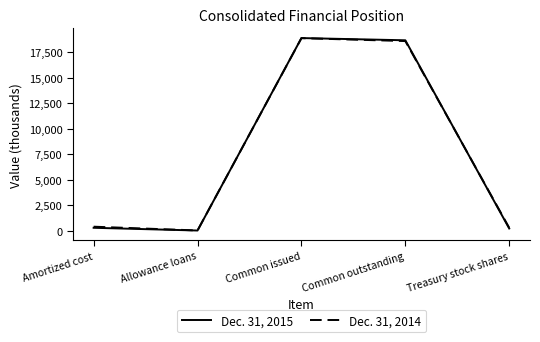

How many lines are shown in the chart?

2